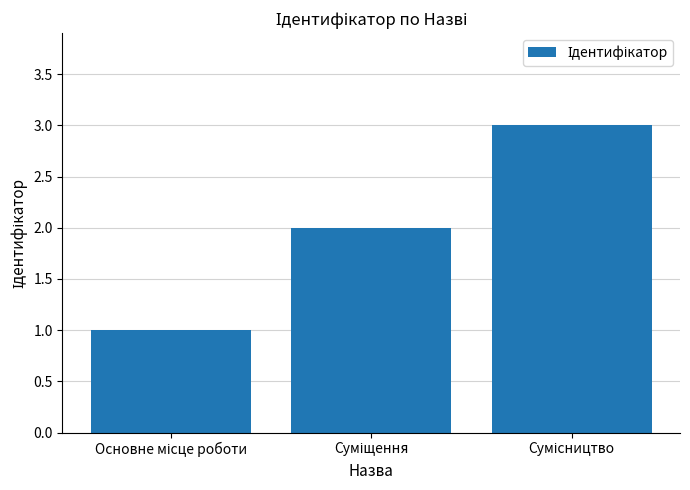

Reading left to right, what are all the values shown in this chart?

1	2	3